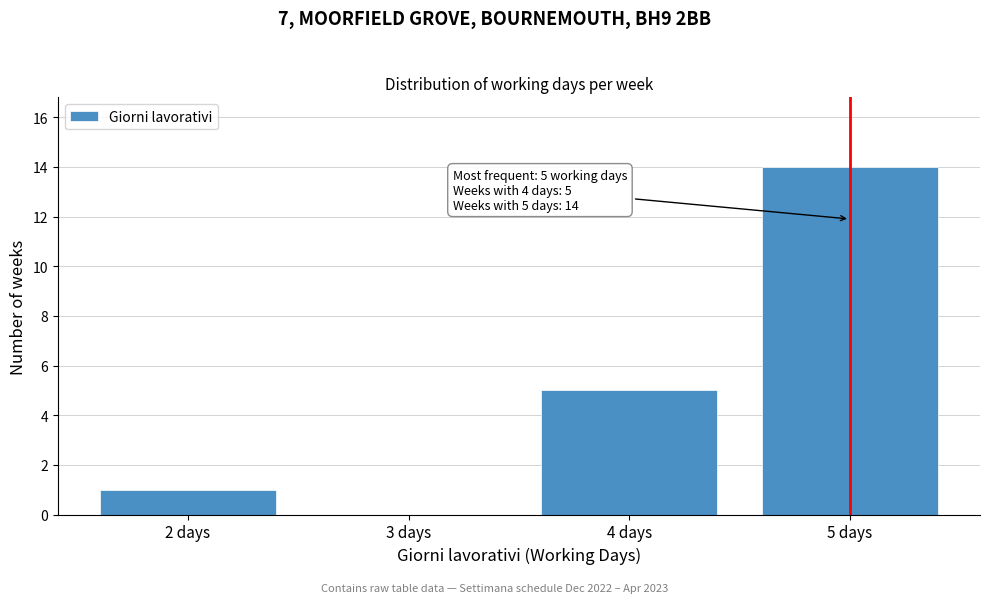

Reading left to right, list all the values displayed in this chart.

2 days=1	3 days=0	4 days=5	5 days=14